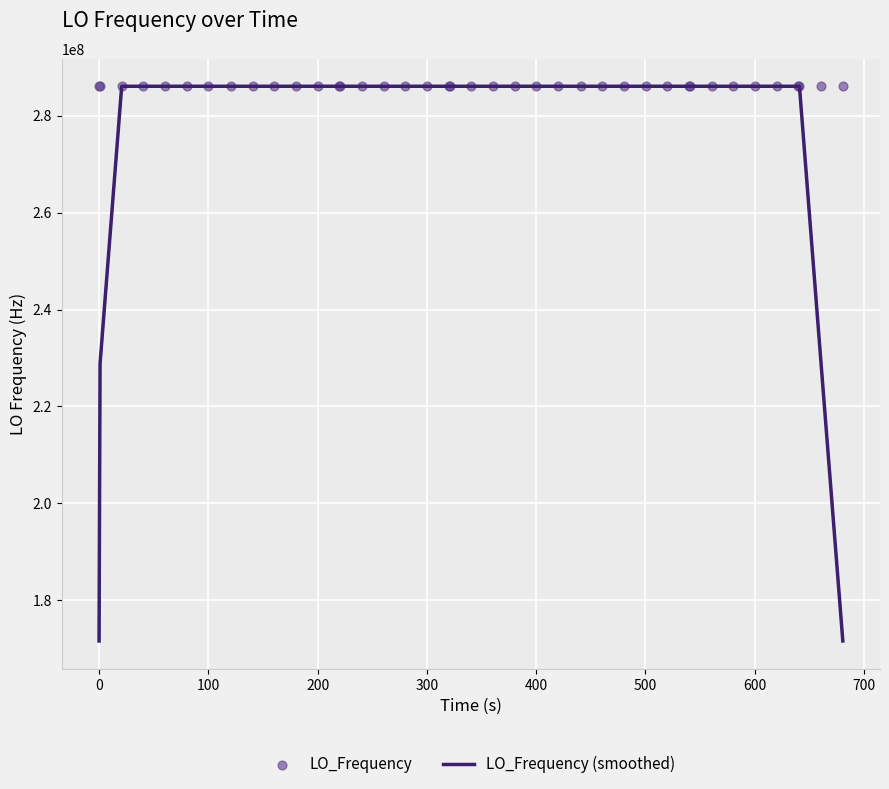

Which series reaches the minimum Y coordinate?

LO_Frequency (smoothed)